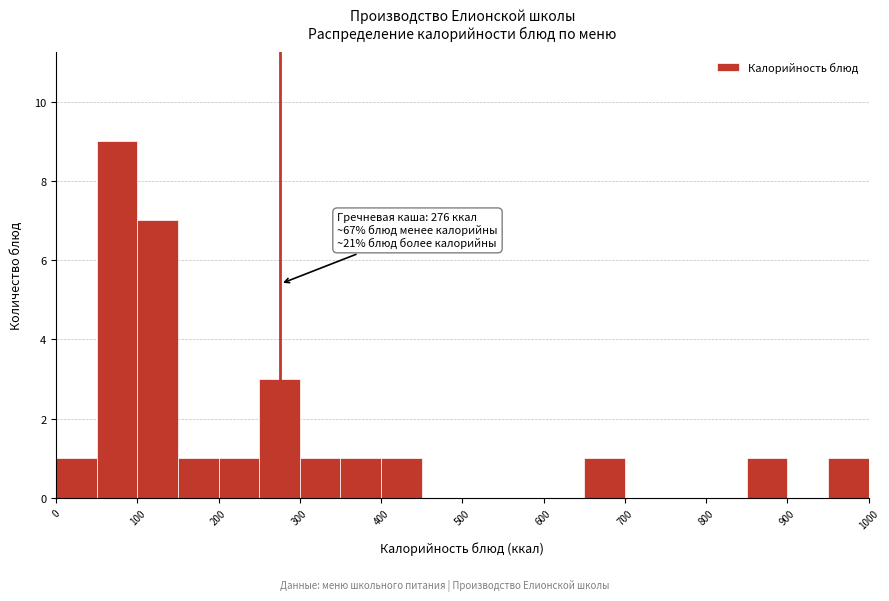

Which range on the x-axis has the tallest bar?

50 to 100